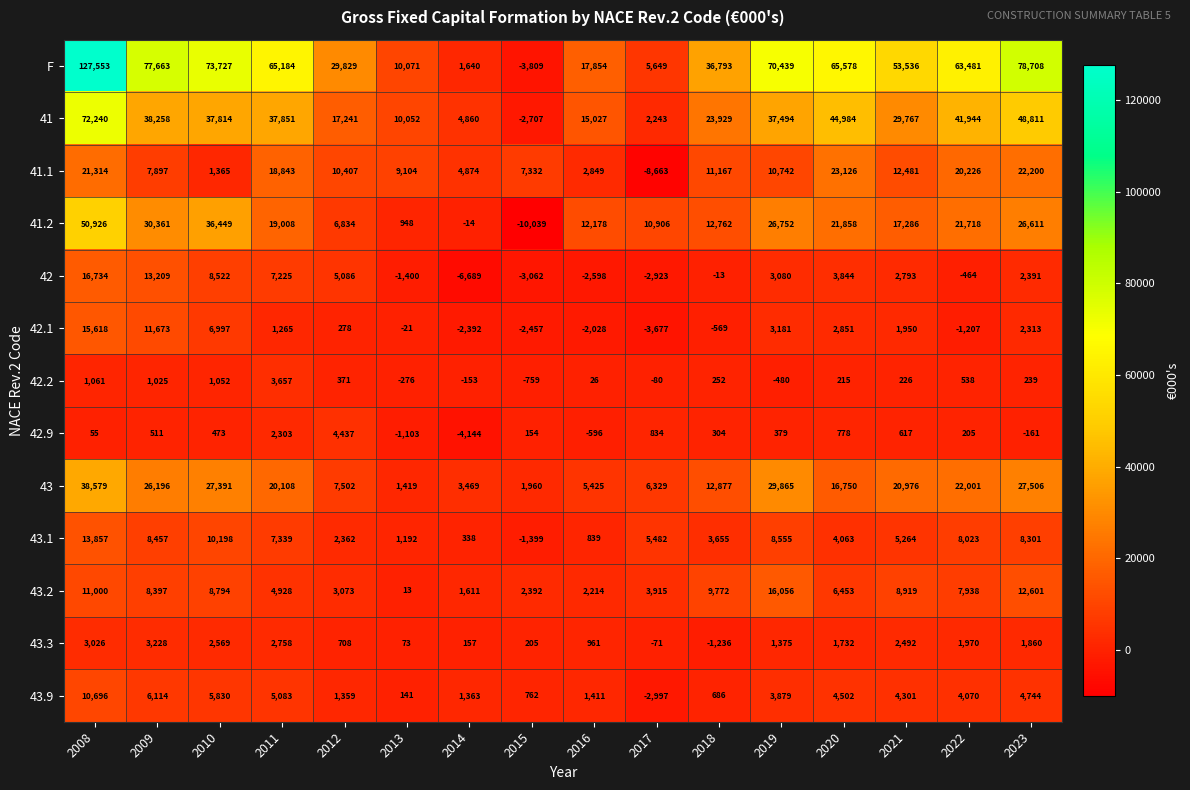

How many values in 42.9 are above zero?

12